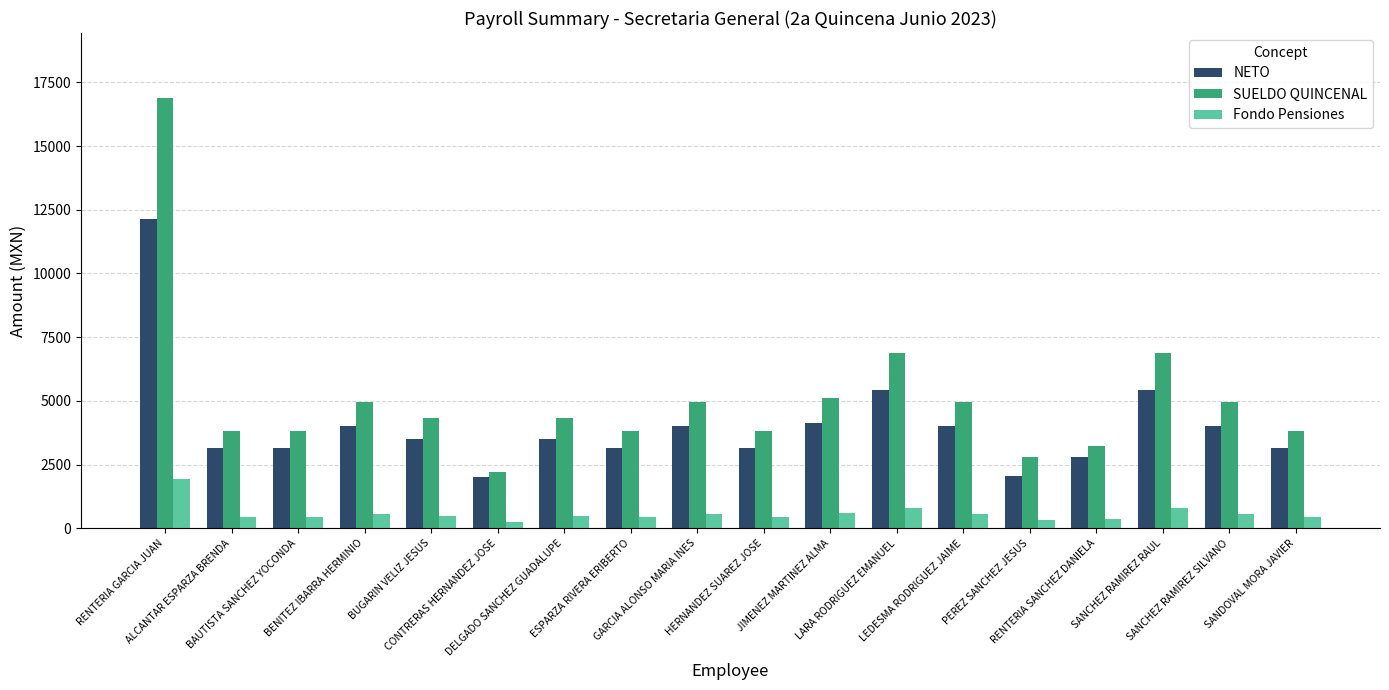

What is the sum of all Fondo Pensiones values?

10540.7